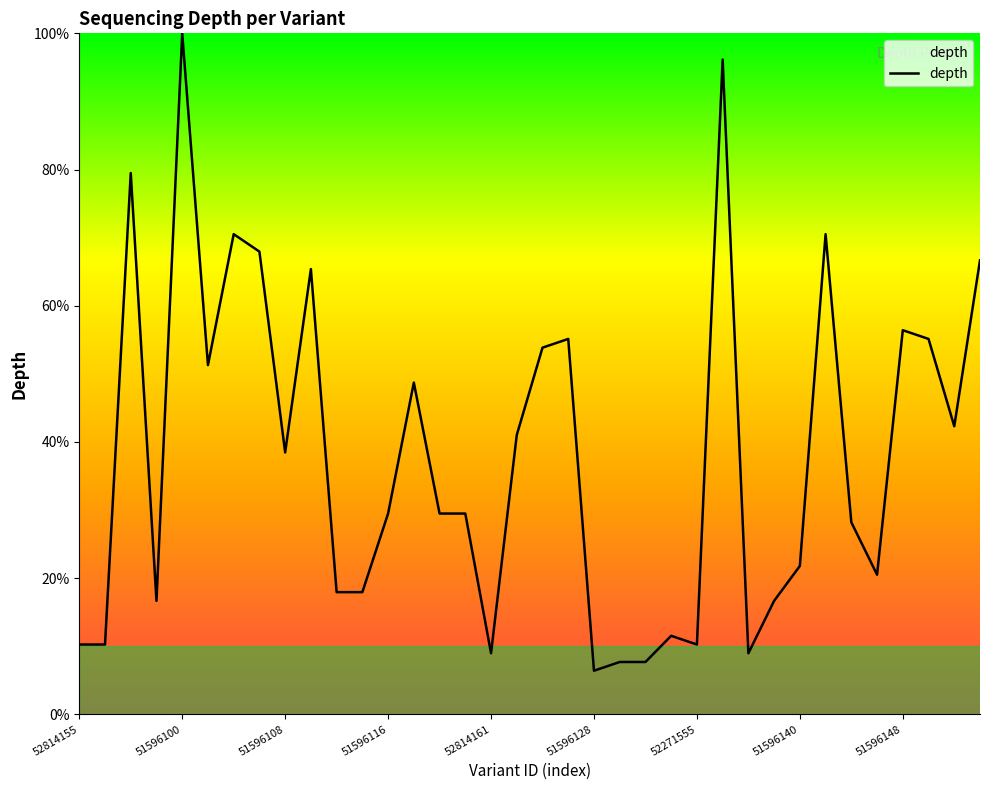

What is the sum of all values?

1369.2